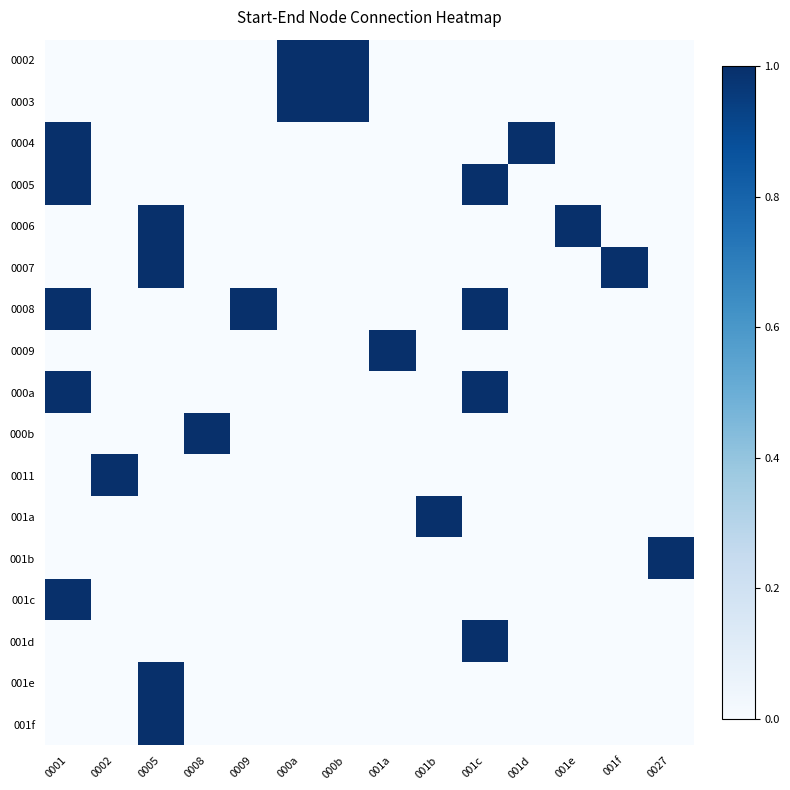

What is the spread (max minus min) of values at 0001?

1